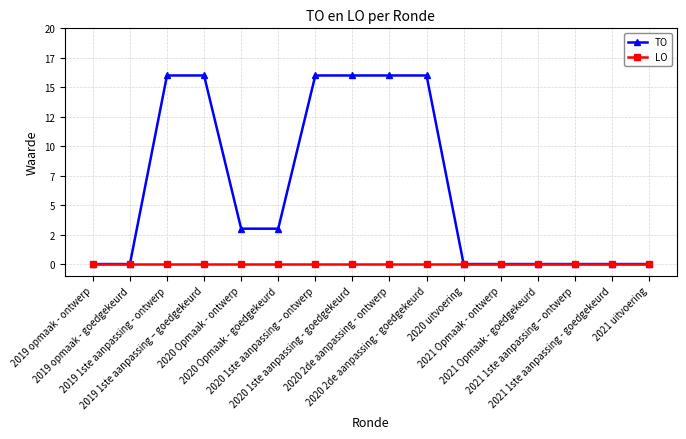

Is it true that TO equals 3 at 2020 Opmaak - ontwerp?

True